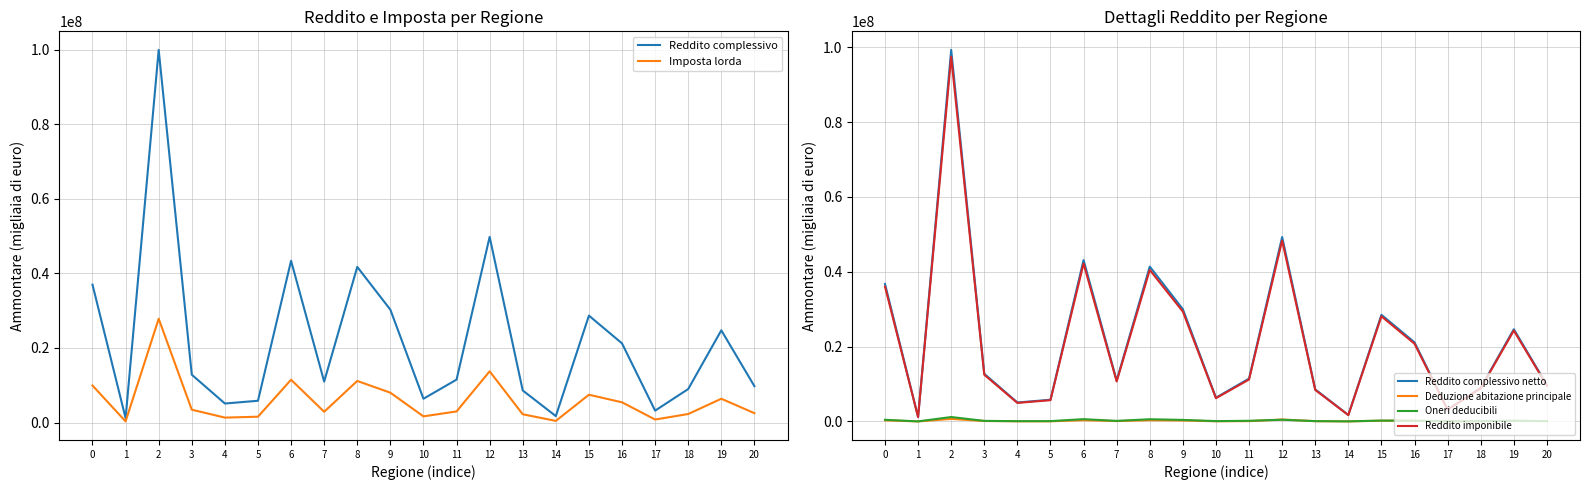

Which category has the lowest value in the Reddito complessivo netto series?

1